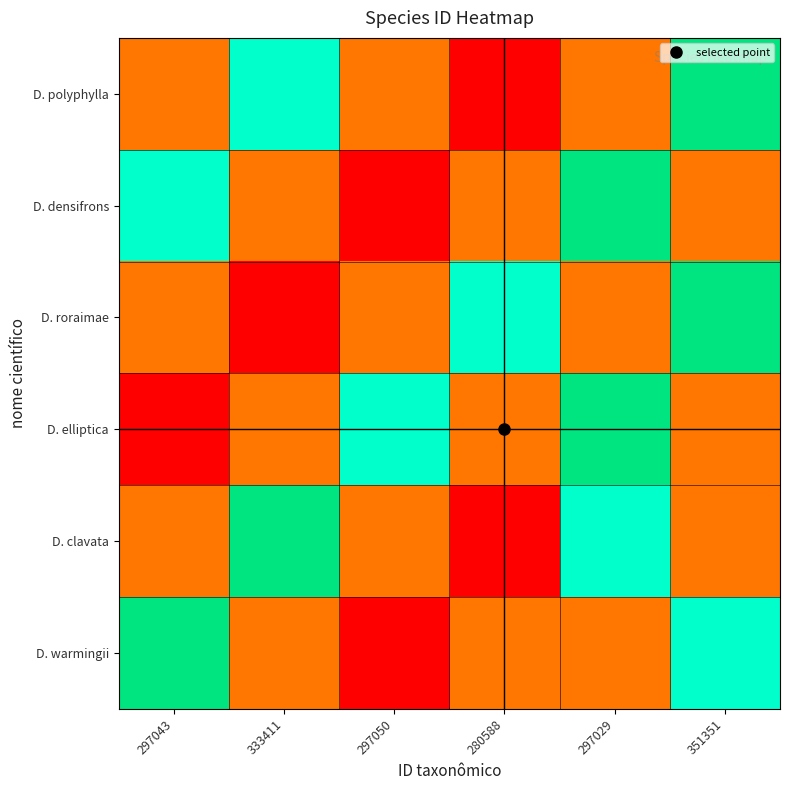

At which category is the sum across all series the highest?

297029